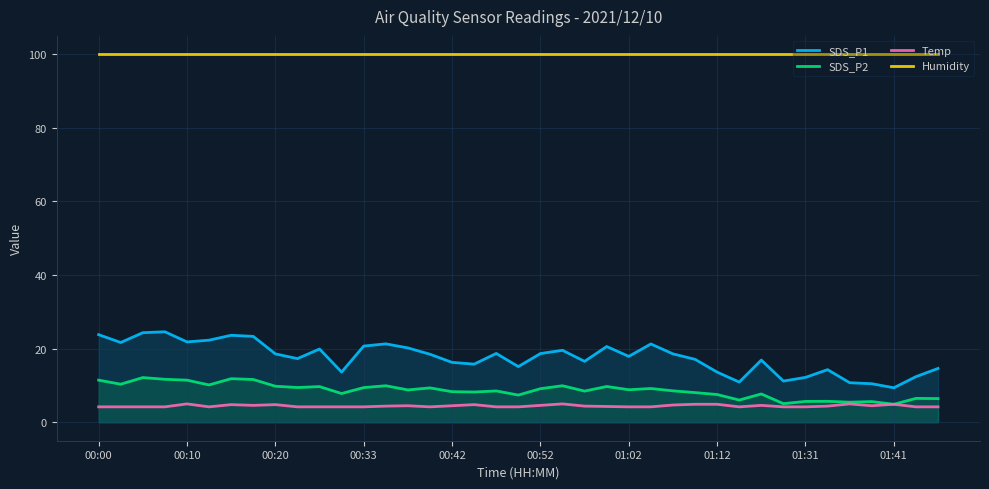

The SDS_P1 series shows 11.0 at 17. True or false?

False